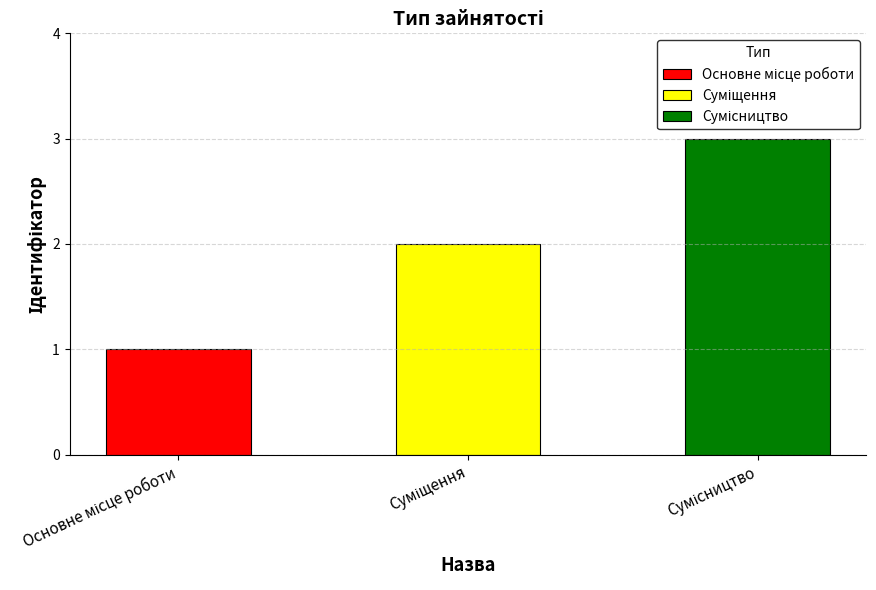

Count the number of categories in the chart.

3